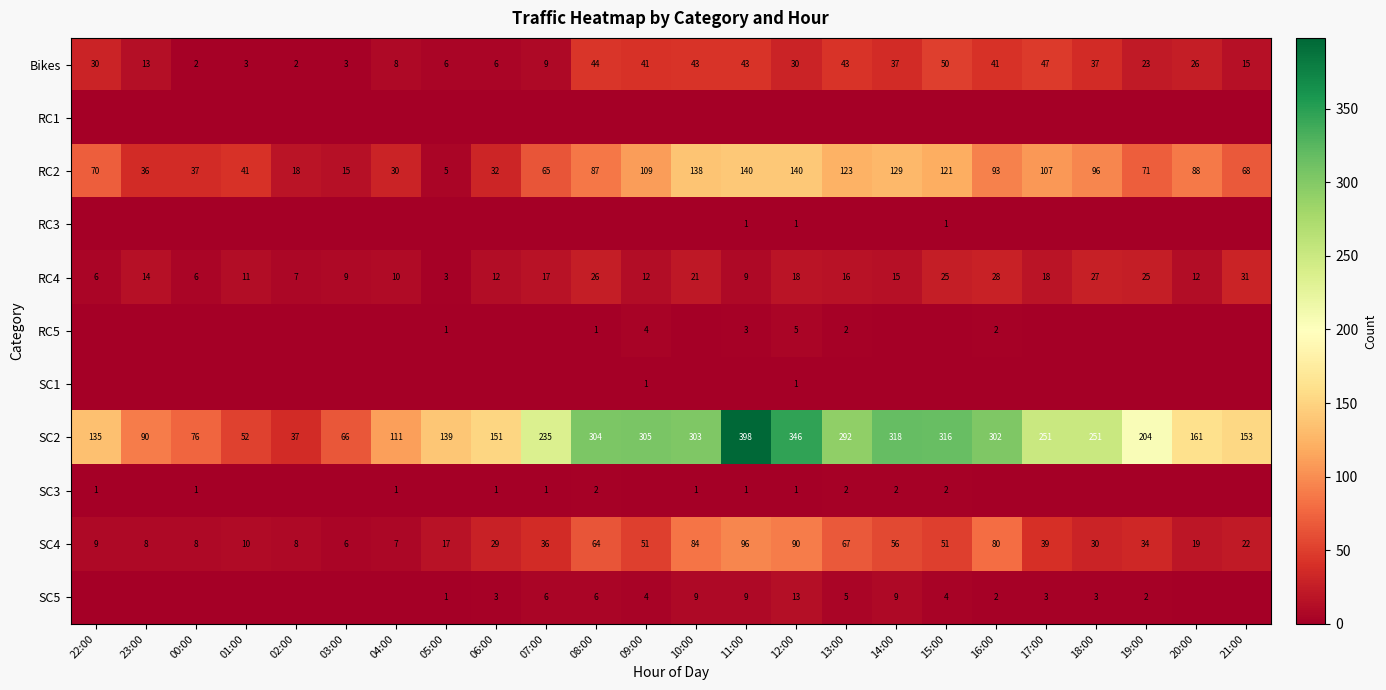

At which label is SC2 closest to 217?

19:00